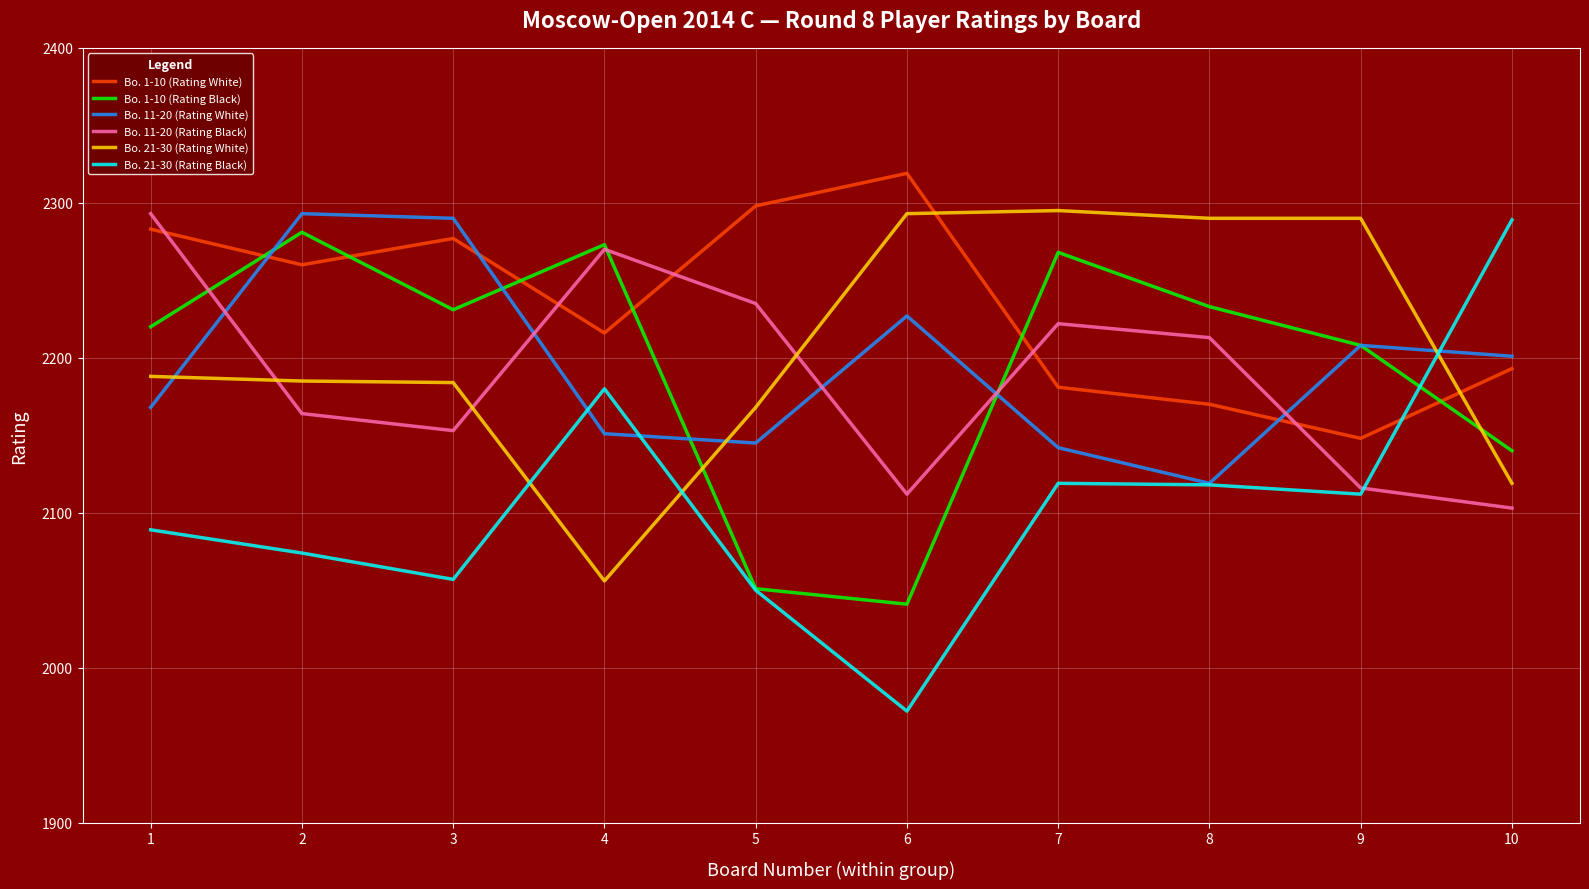

At which label does Bo. 1-10 (Rating Black) reach its minimum?

6